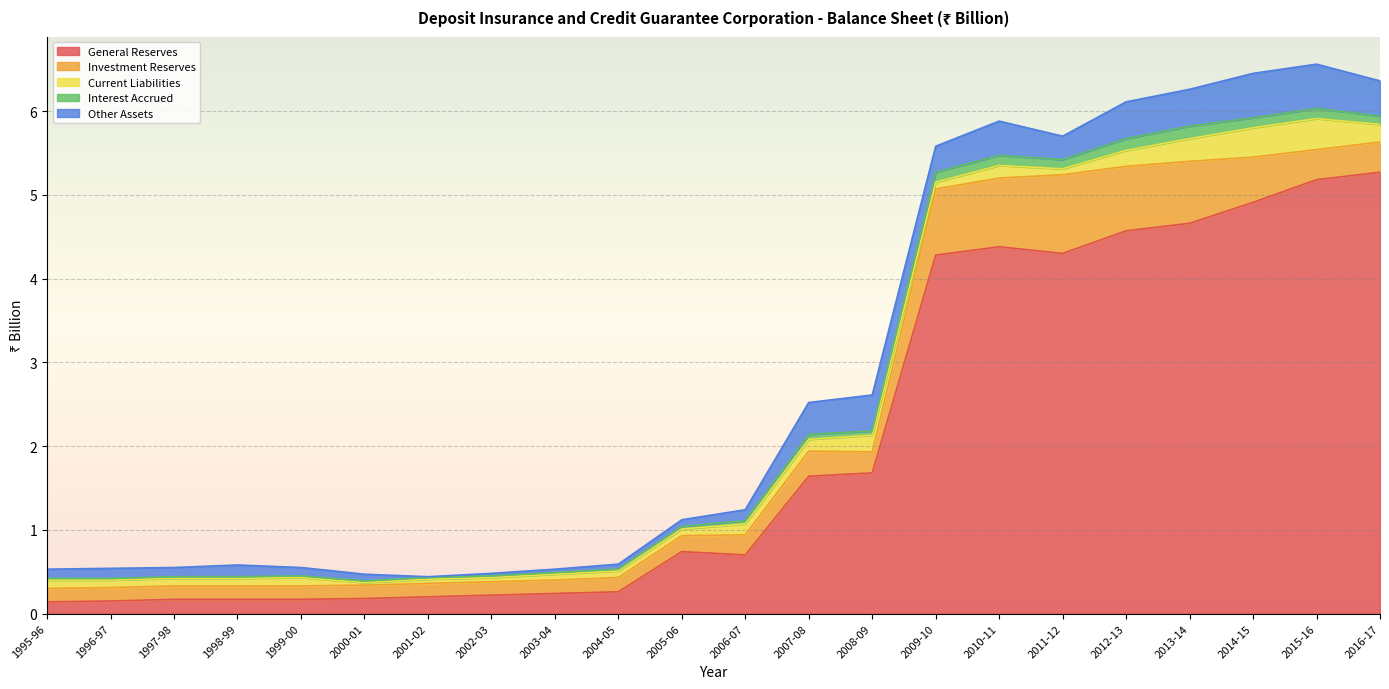

Does the chart display data point markers on the line(s)?

No